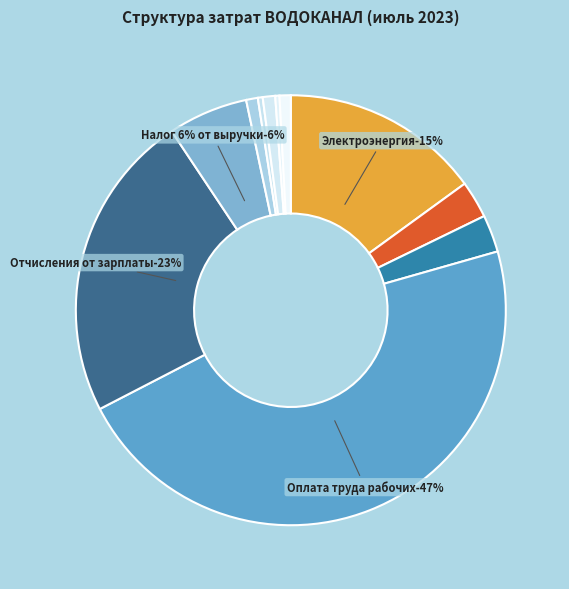

To the nearest percent, what is the difference between the largest and smallest slice percentages?

46%